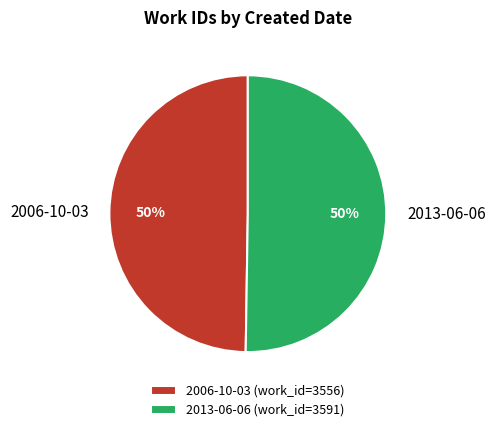

Count the number of slices in the pie.

2